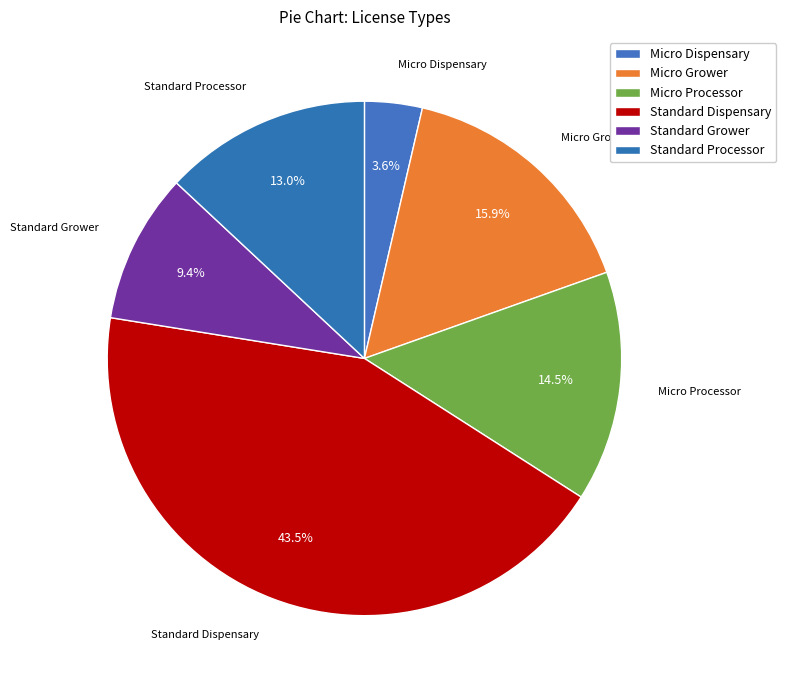

Is Micro Dispensary the majority of the pie?

No